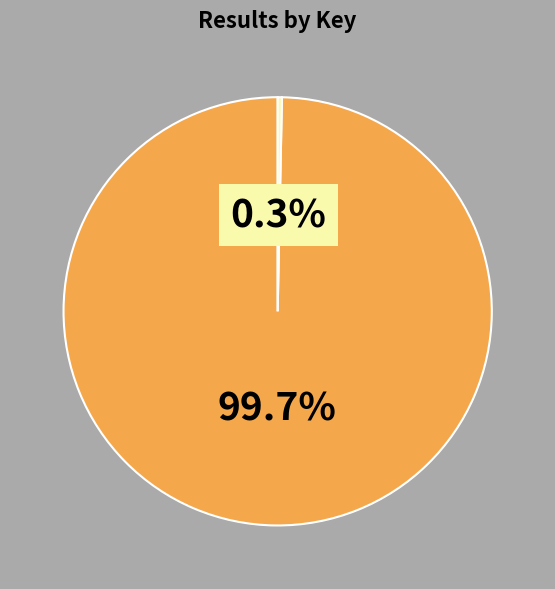

Is there any slice that represents more than half of the pie?

Yes